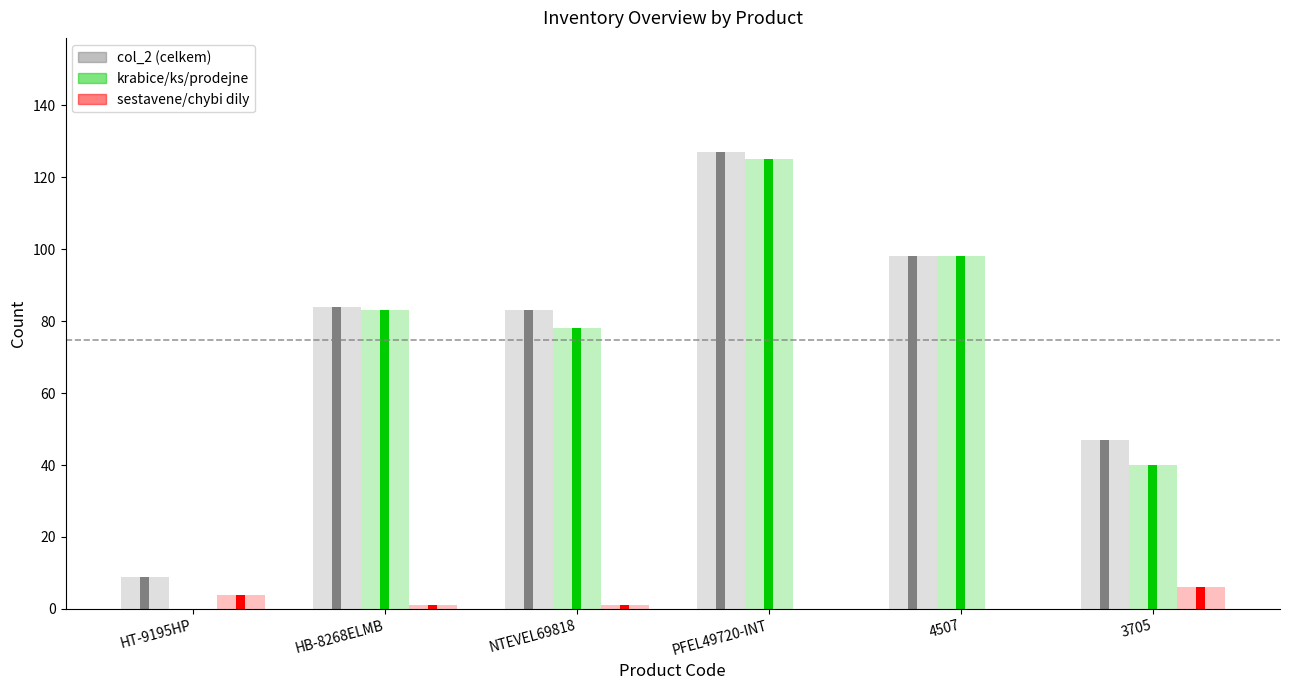

List the series in order of their peak value, highest first.

col_2 (celkem), krabice/ks/prodejne, sestavene/chybi dily